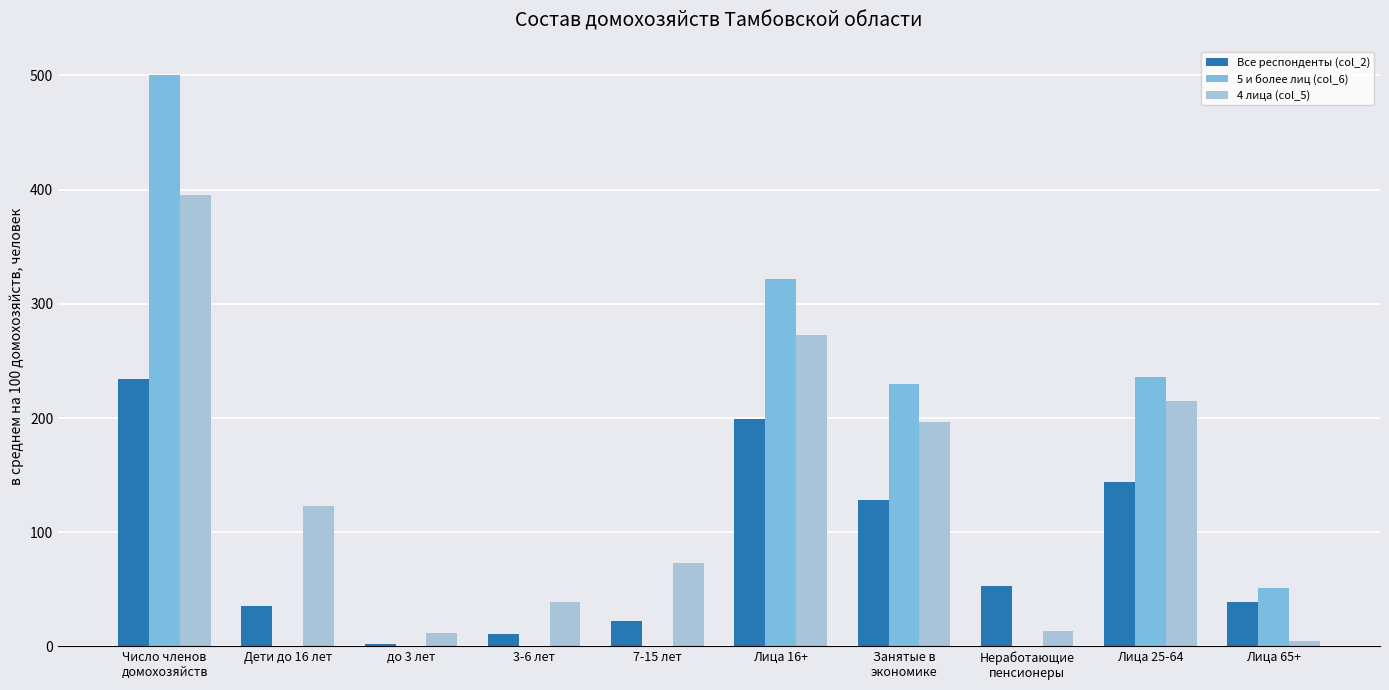

What is the average value of the Все респонденты (col_2) series?

86.8